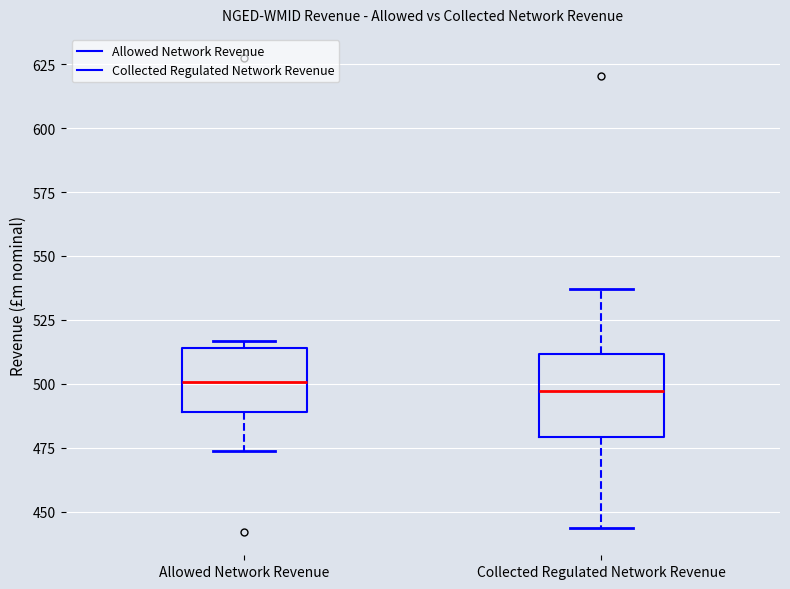

Which box is the tallest, from its lower edge to its upper edge?

Collected Regulated Network Revenue